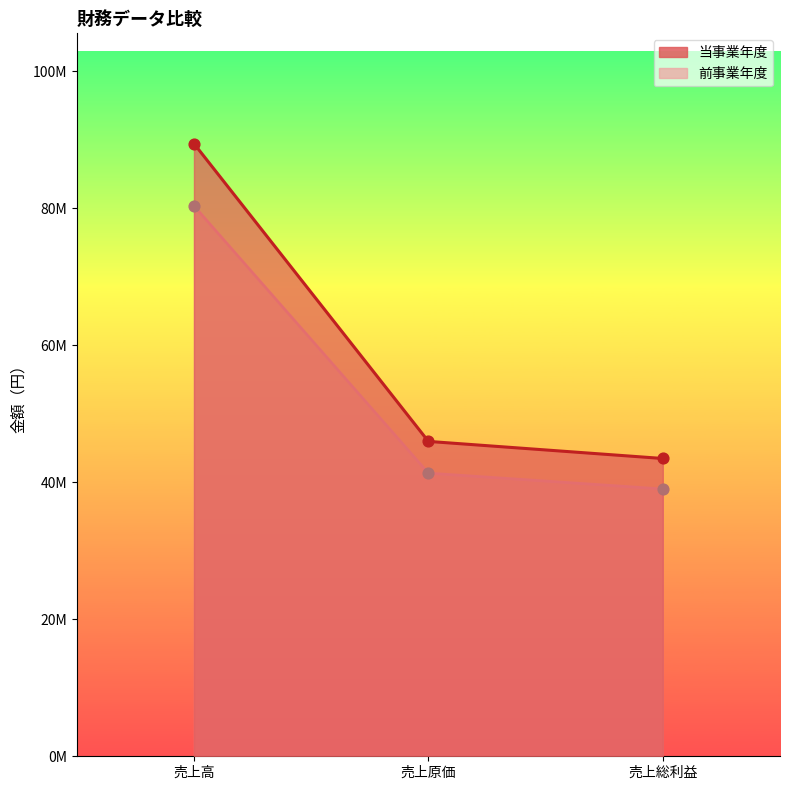

What are all the series names shown in the legend?

当事業年度, 前事業年度